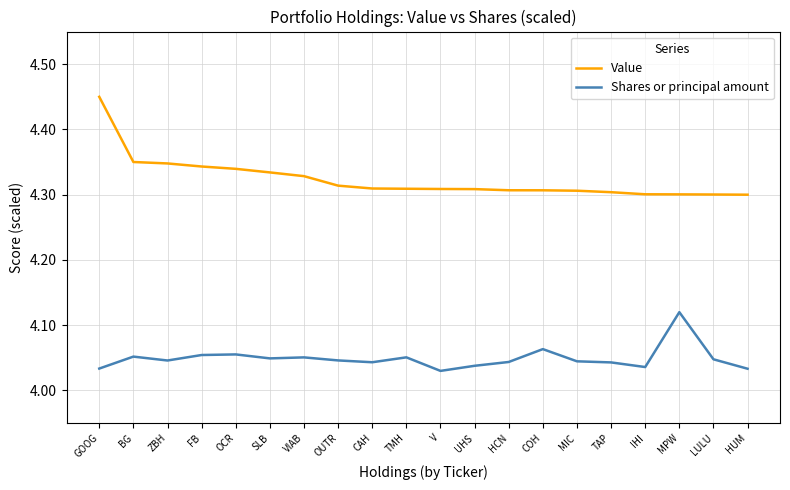

Which category has the highest value in the Value series?

GOOG